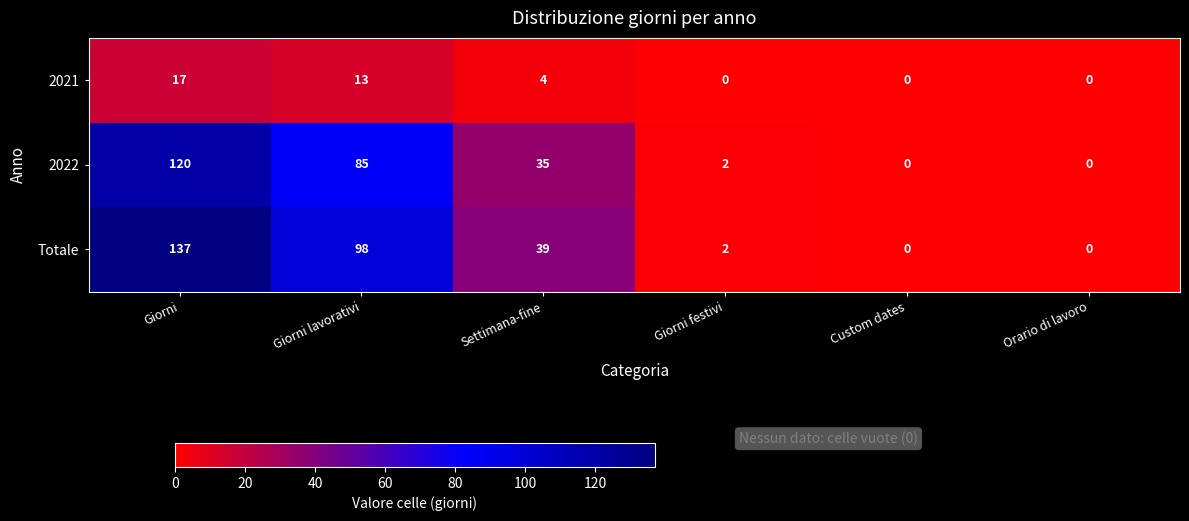

How many distinct data groups are displayed?

3